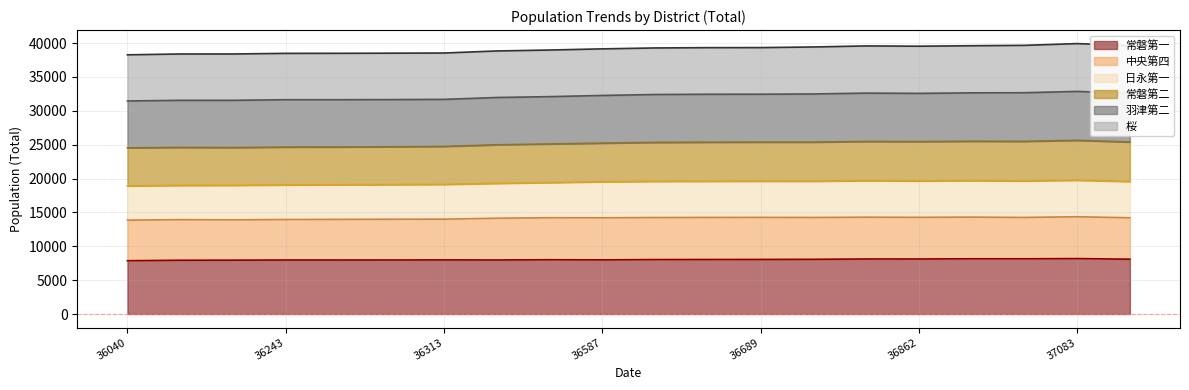

What is the total value across all series at 36587?

39149